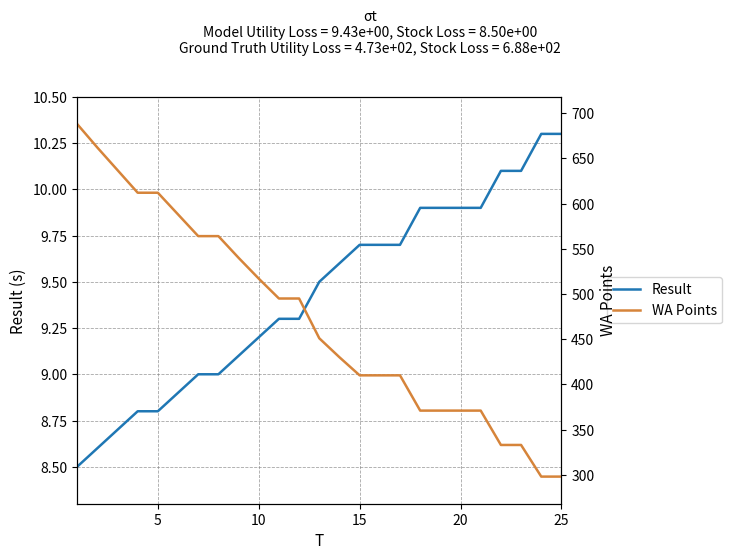

Reading right to left, what are all the values shown in this chart?

Result (s): 10.3	10.3	10.1	10.1	9.9	9.9	9.9	9.9	9.7	9.7	9.7	9.6	9.5	9.3	9.3	9.2	9.1	9.0	9.0	8.9	8.8	8.8	8.7	8.6	8.5
WA Points: 298.0	298.0	333.0	333.0	371.0	371.0	371.0	371.0	410.0	410.0	410.0	430.0	451.0	495.0	495.0	517.0	540.0	564.0	564.0	588.0	612.0	612.0	637.0	662.0	688.0